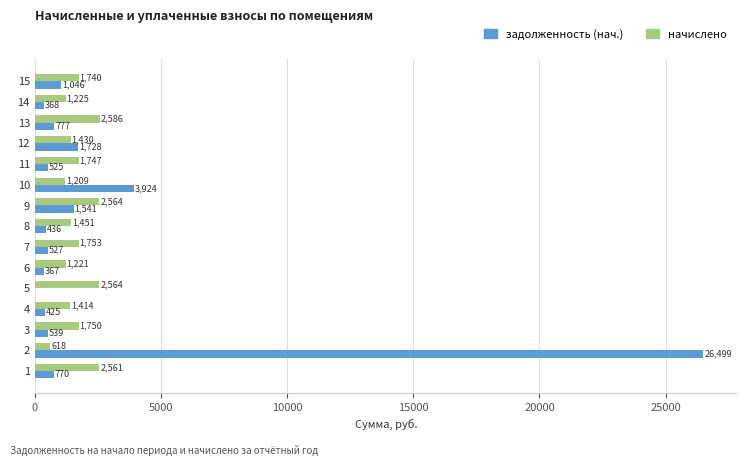

What is the highest value of the задолженность (нач.) series?

26499.4